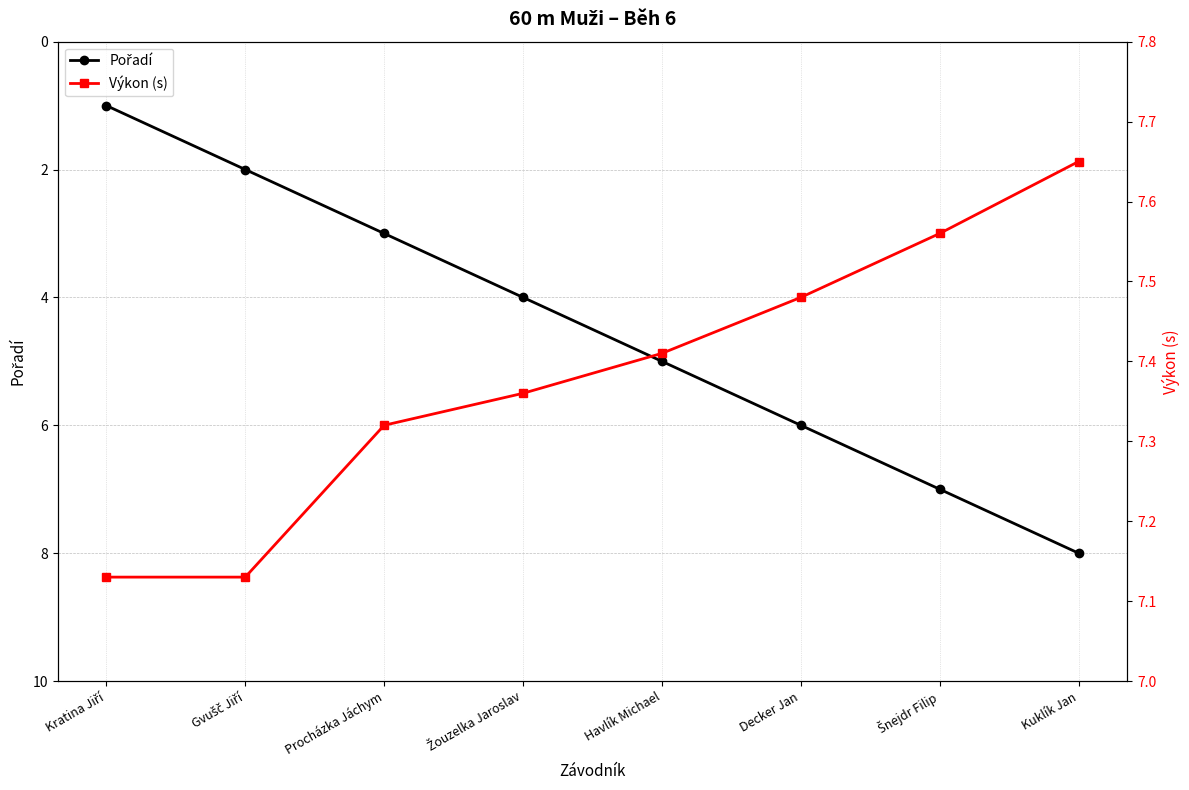

Does the chart have visible grid lines?

Yes